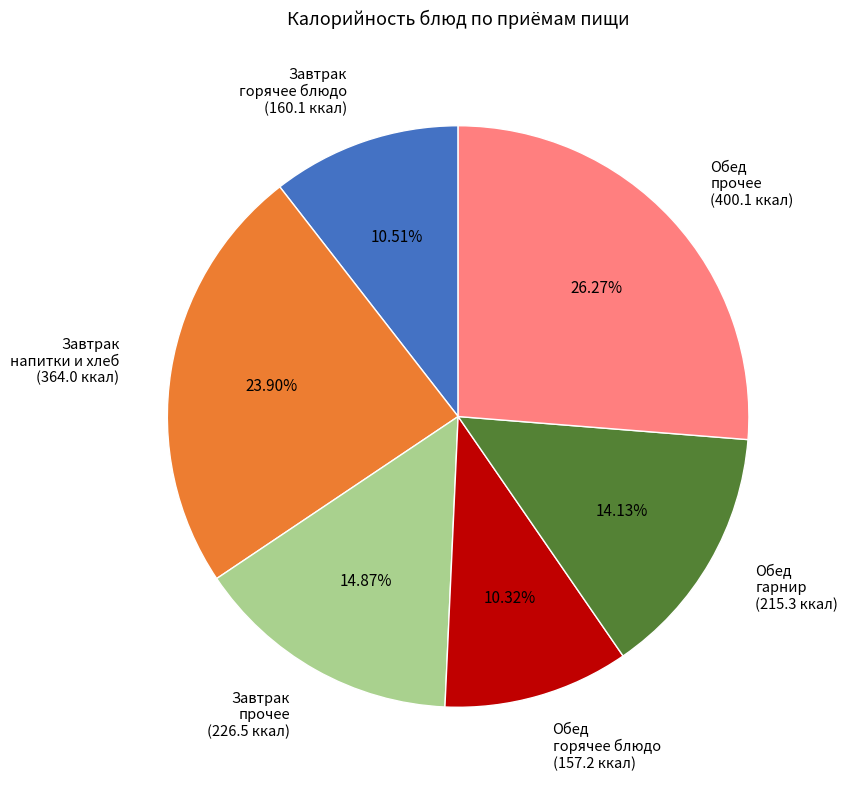

Approximately how many times larger is the value at Завтрак прочее (226.5 ккал) compared to Обед прочее (400.1 ккал)?

0.6